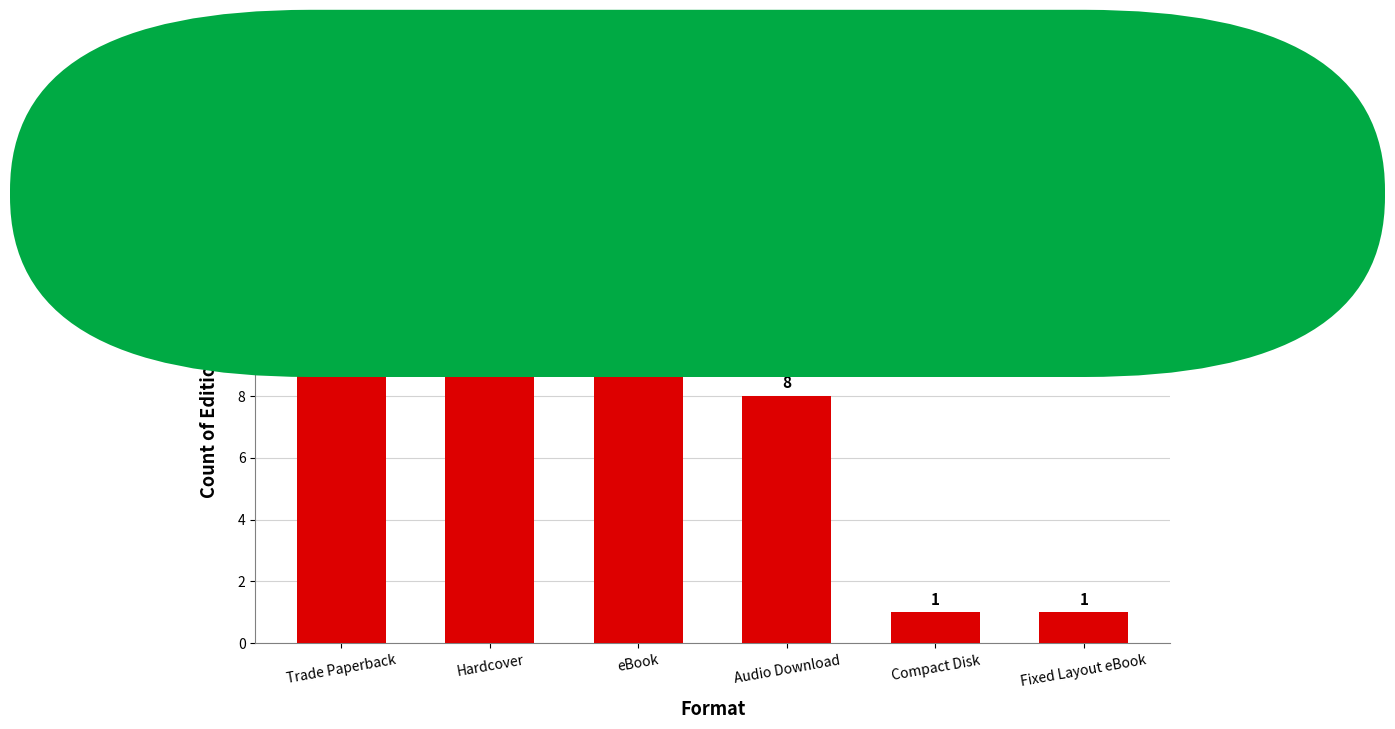

What is the label of the 1st bar from the right?

Fixed Layout eBook